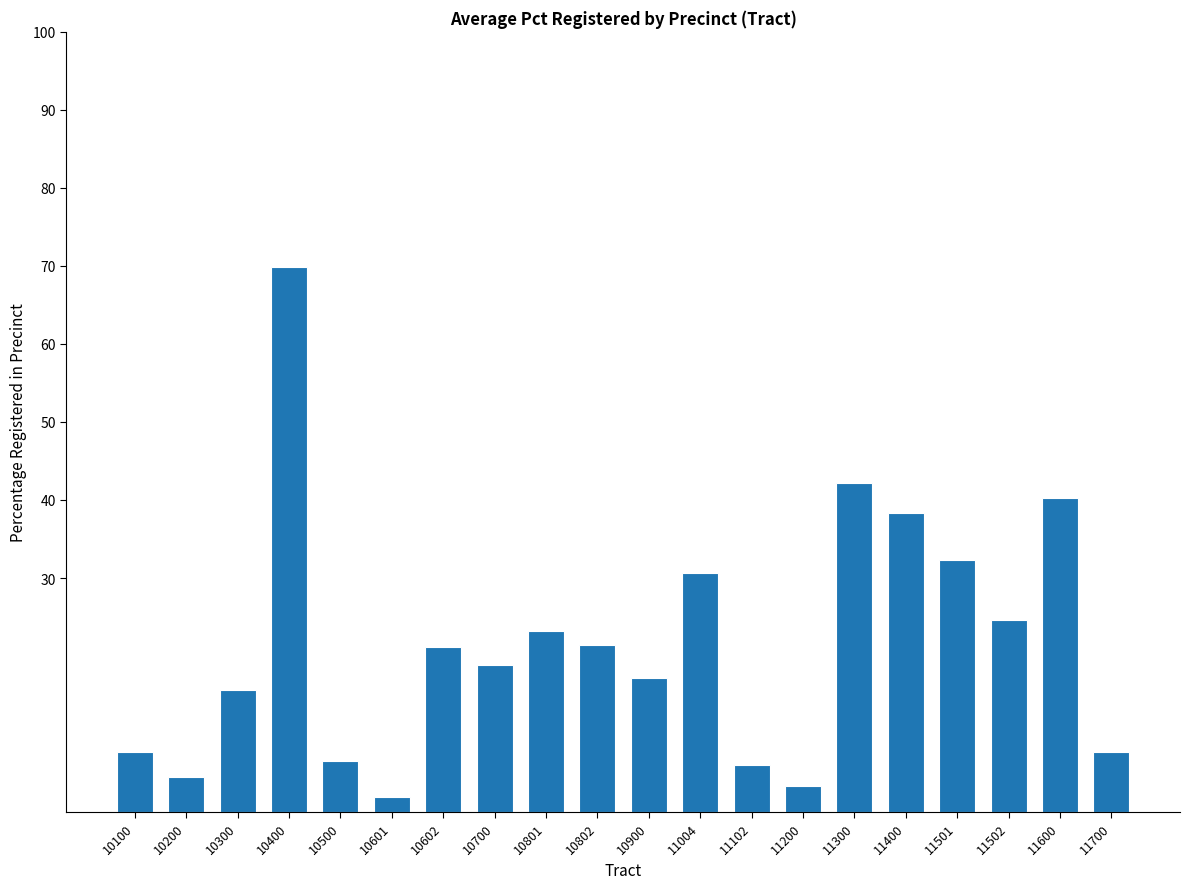

What is the approximate value at 11501?

32.3